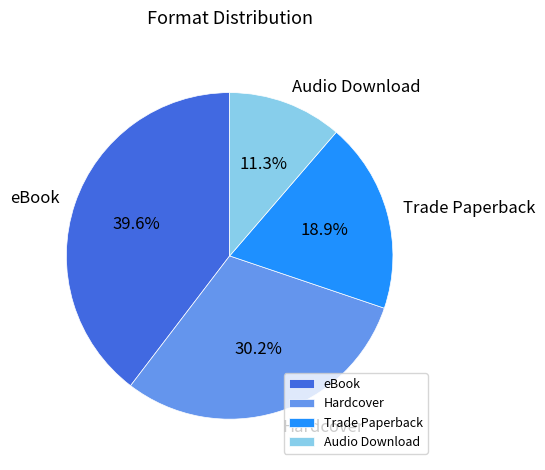

Rank the categories by value from lowest to highest.

Audio Download, Trade Paperback, Hardcover, eBook